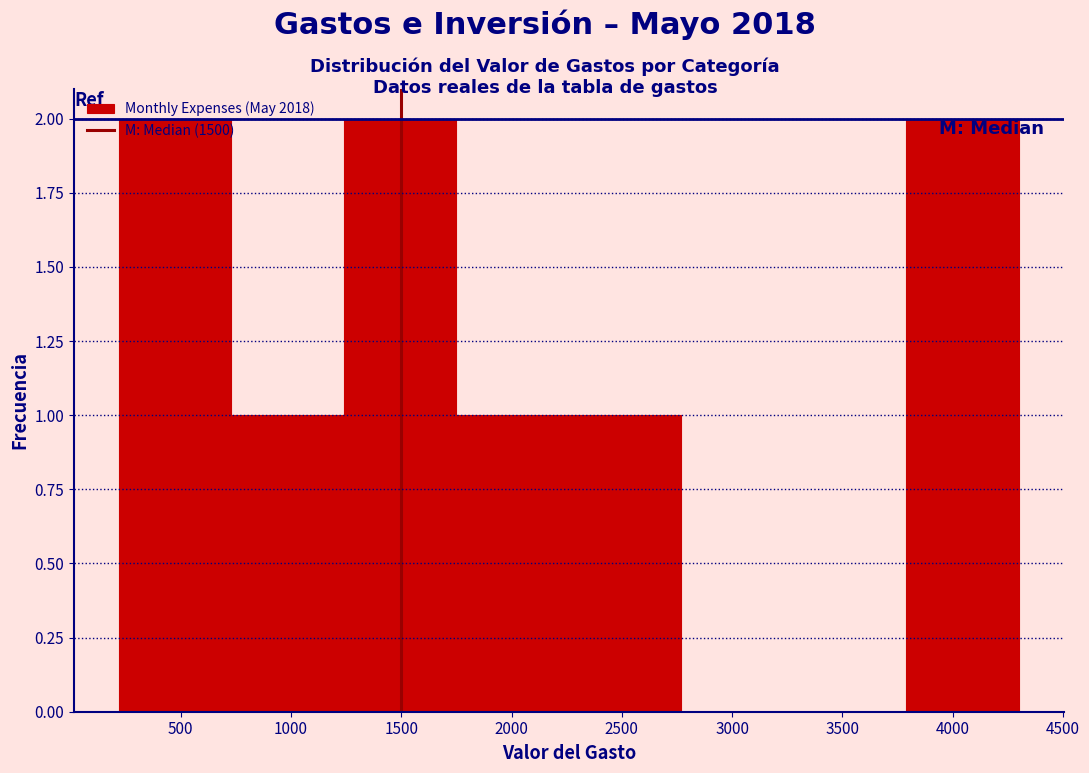

How tall is the bar that spans 730 to 1240 on the x-axis? Neither the bar edges nor the heights are printed on the chart, so give them approximately, as read against the axes.

1